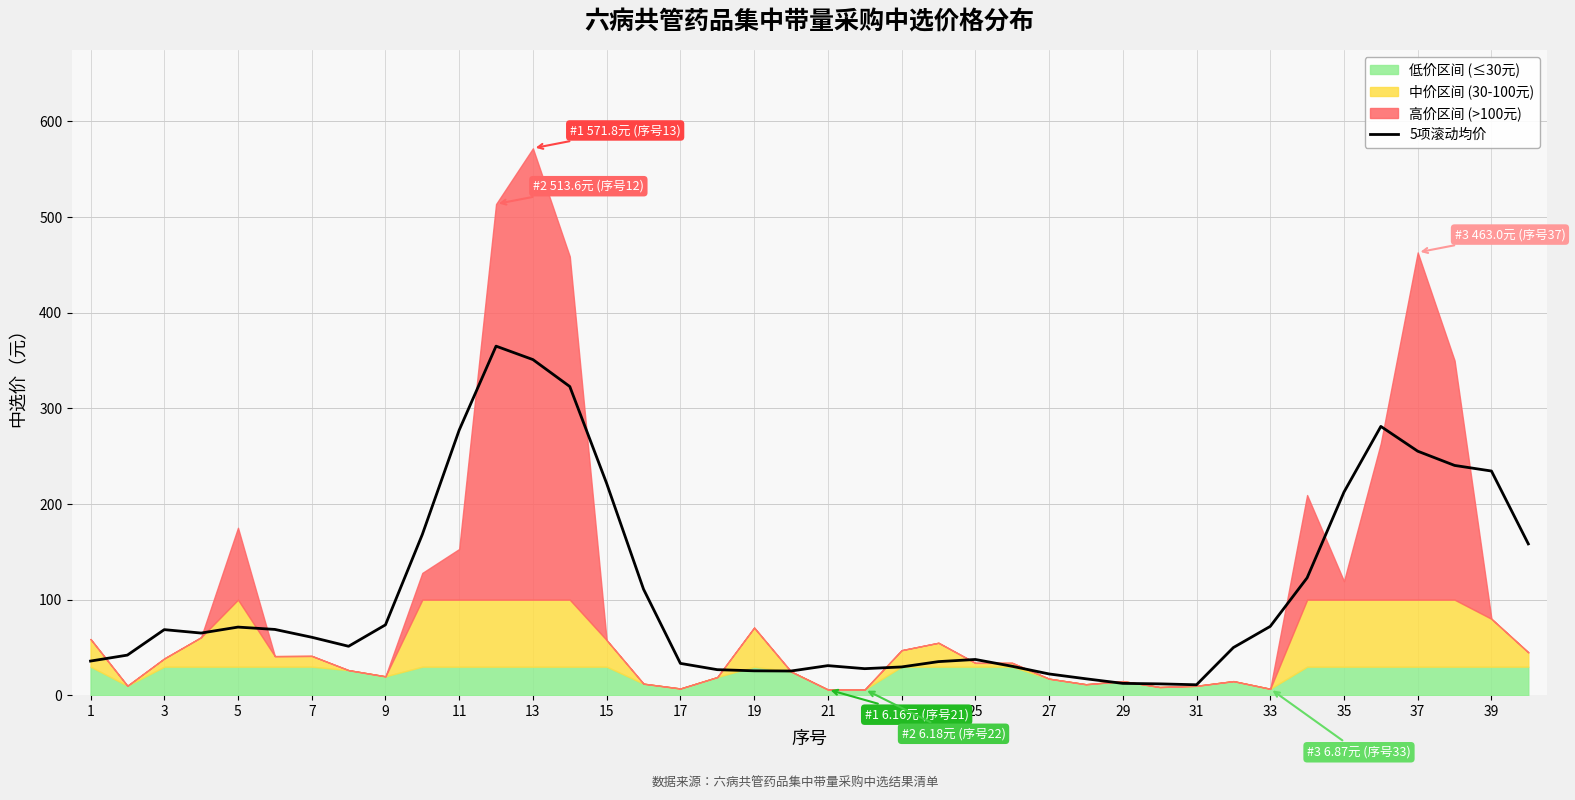

True or false: 5项滚动均价 has a value of 29.7 at 23.

True